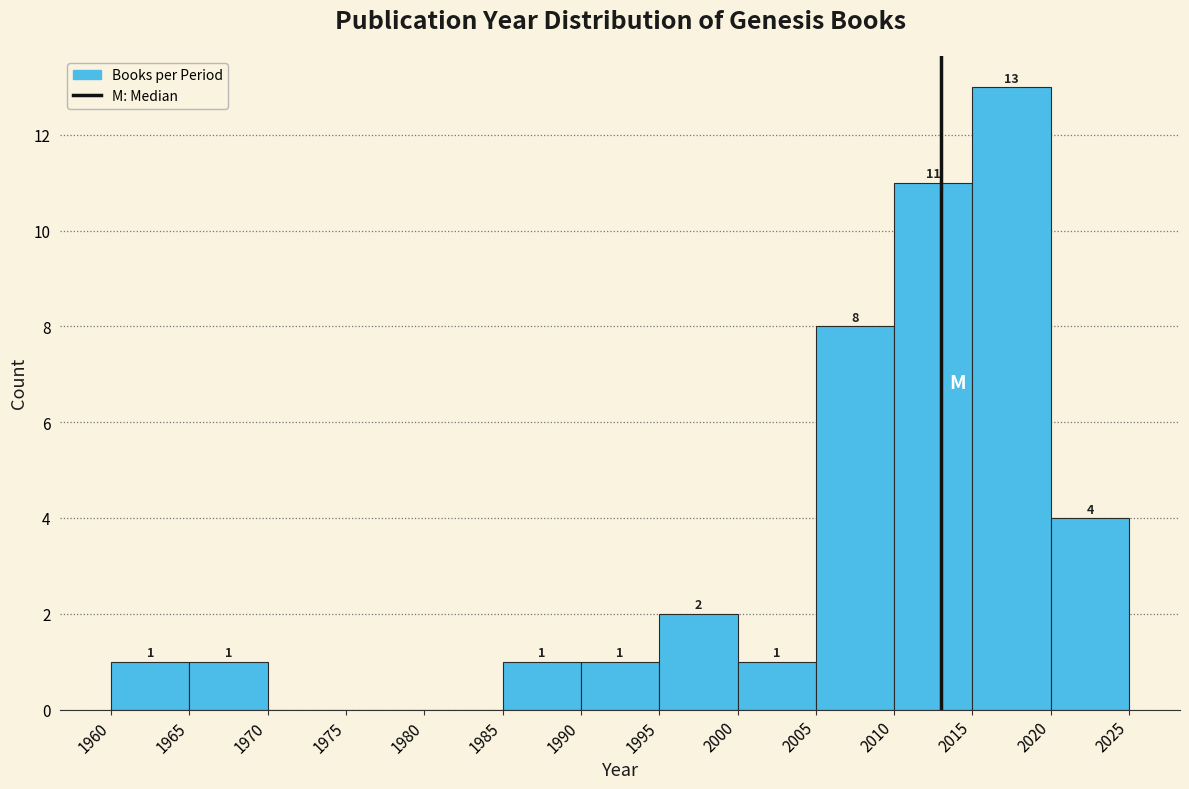

Over which range of the x-axis is the bar tallest?

2015 to 2020